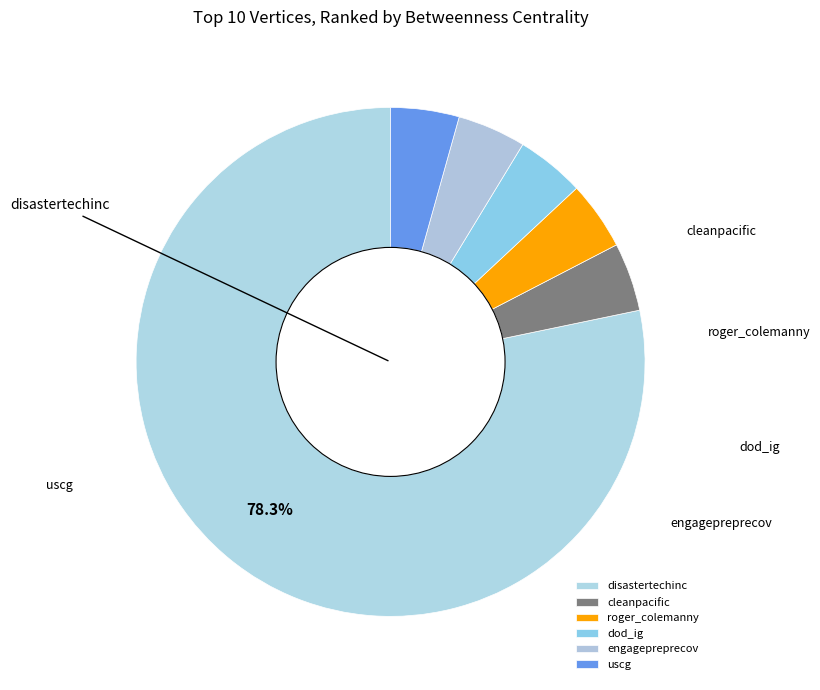

To the nearest percent, what is the average slice percentage?

17%